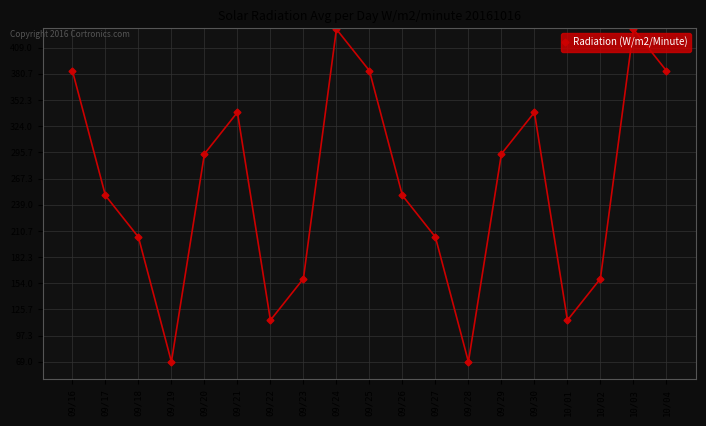

Count the number of data series in this chart.

1